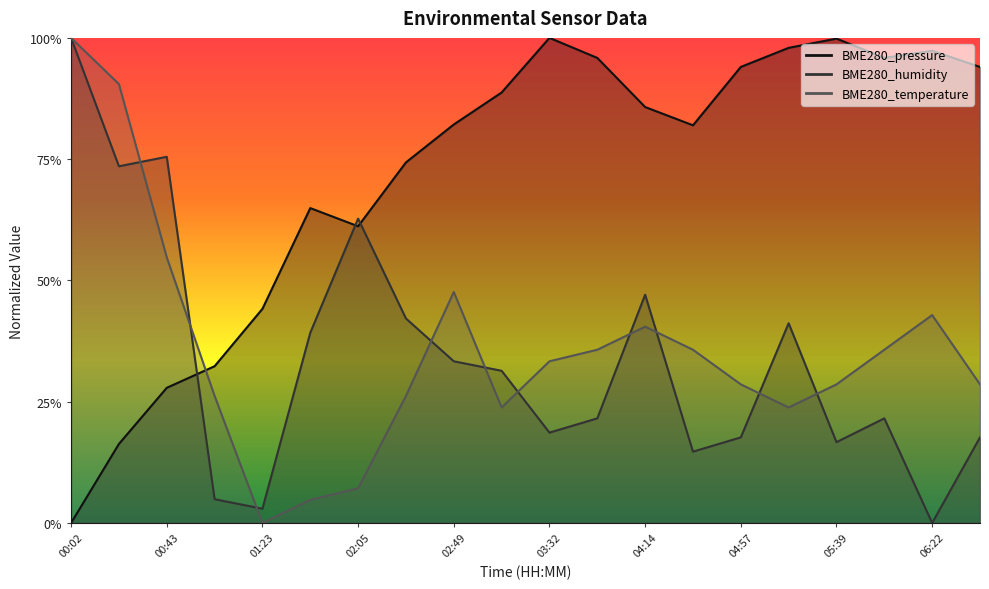

True or false: BME280_pressure and BME280_temperature intersect in this chart.

True